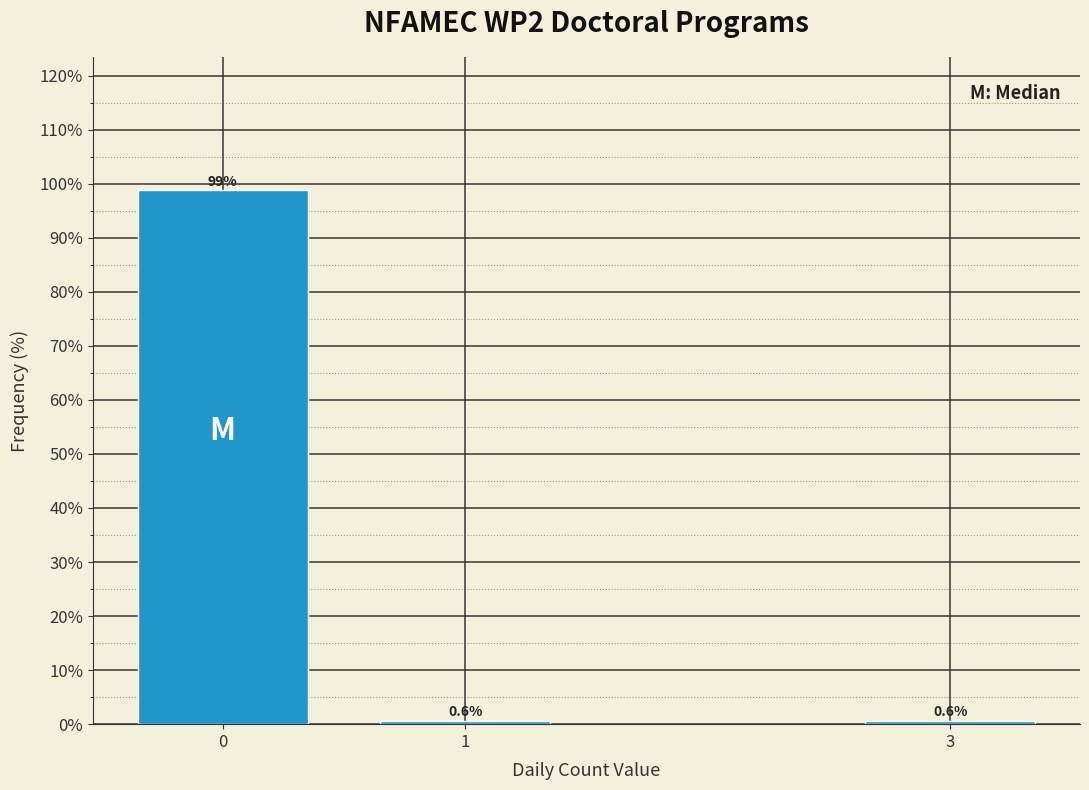

Reading right to left, list all the values displayed in this chart.

3=0.6	1=0.6	0=98.7